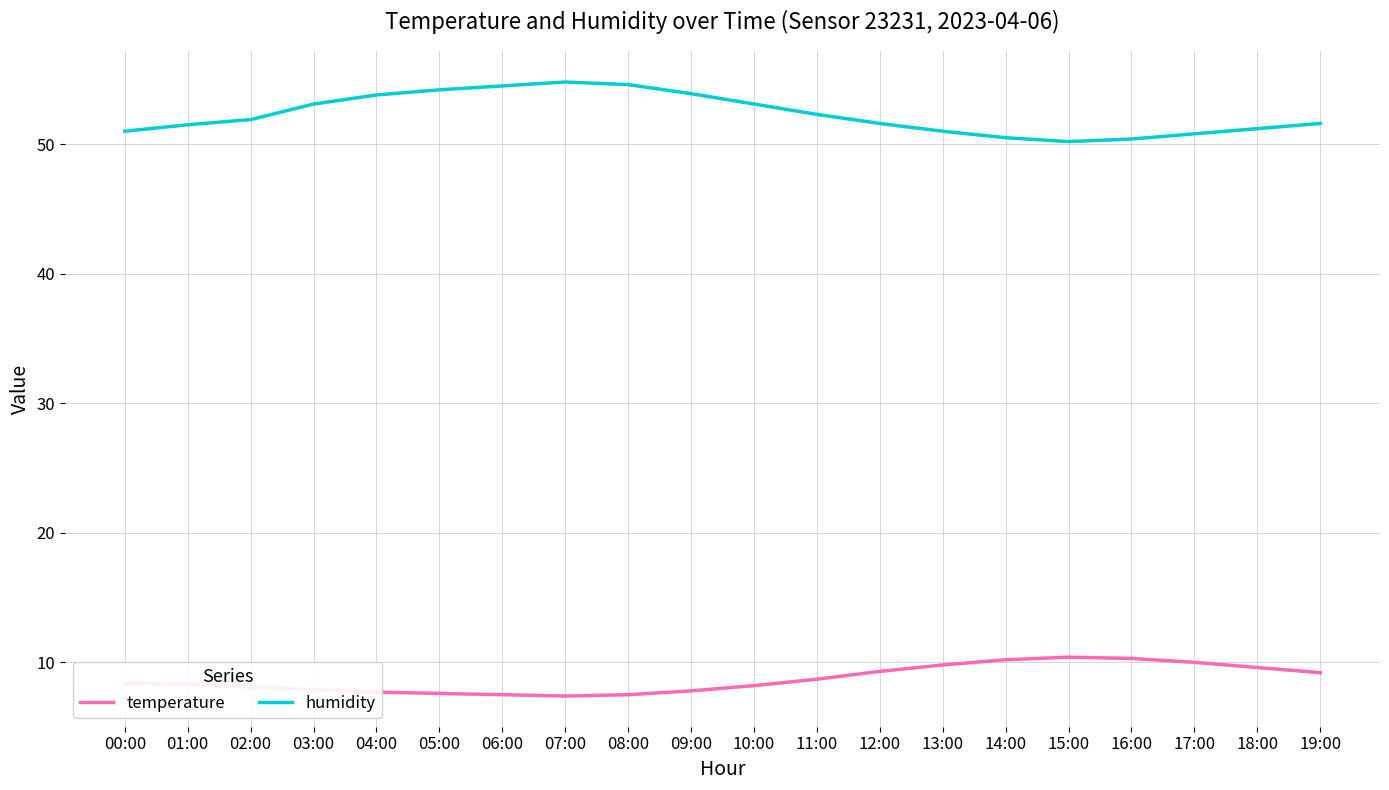

Does the chart have visible grid lines?

Yes